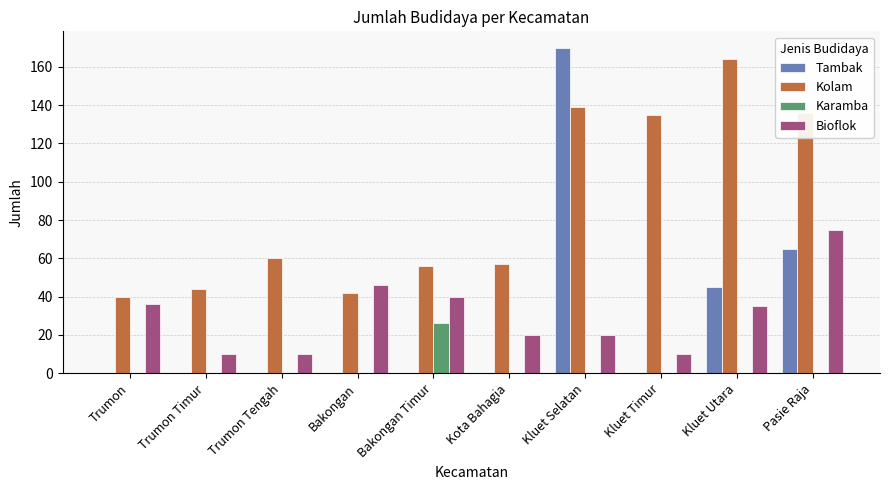

What is the sum of all Bioflok values?

302